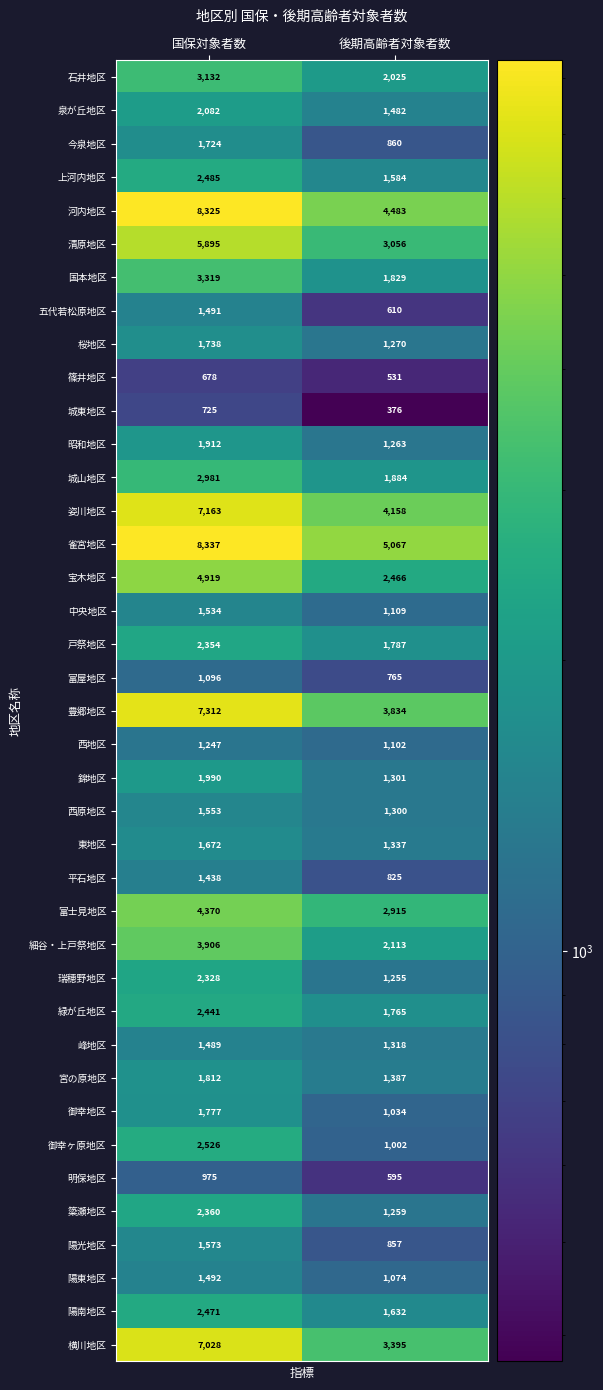

What is the difference between the maximum and minimum values in the 東地区 series?

335